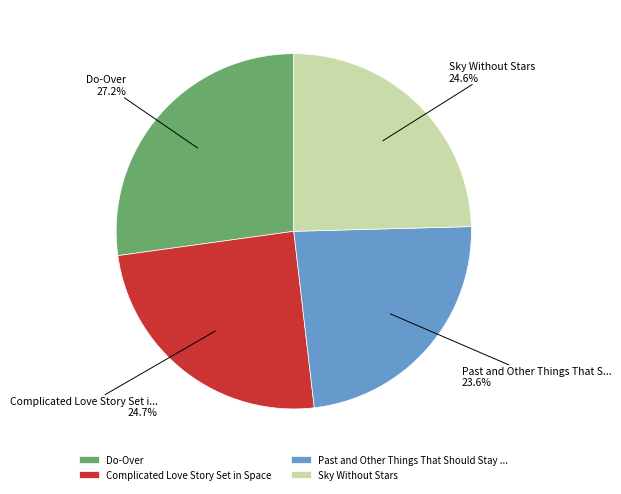

Approximately how many times larger is the value at Past and Other Things That Should Stay ... compared to Do-Over?

0.9